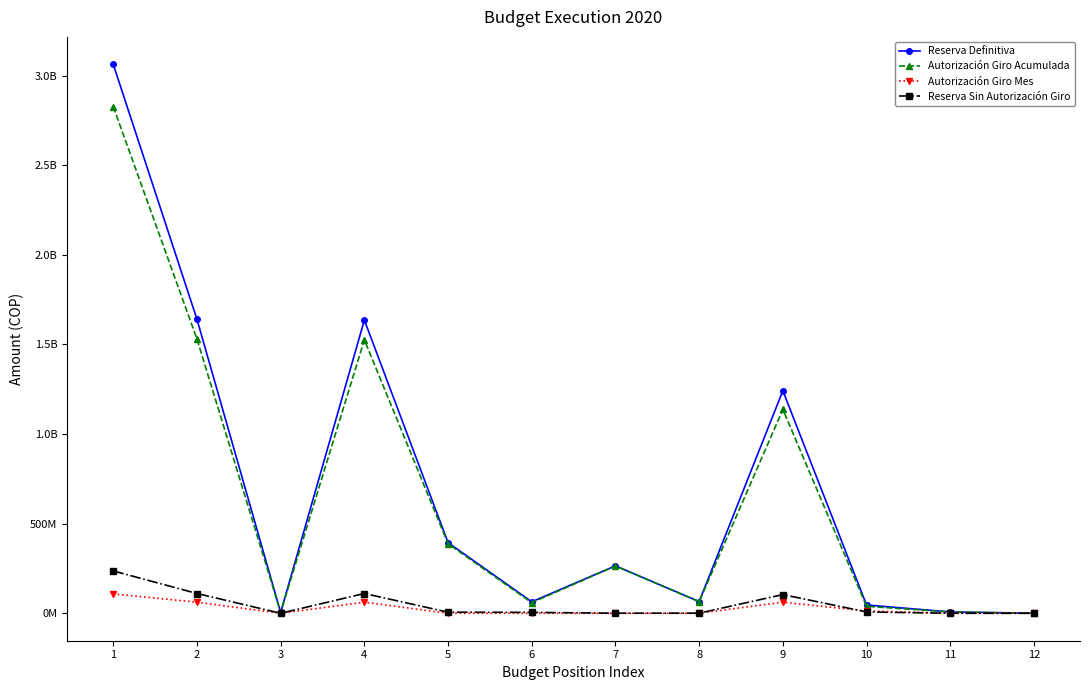

What are all the series names shown in the legend?

Reserva Definitiva, Autorización Giro Acumulada, Autorización Giro Mes, Reserva Sin Autorización Giro